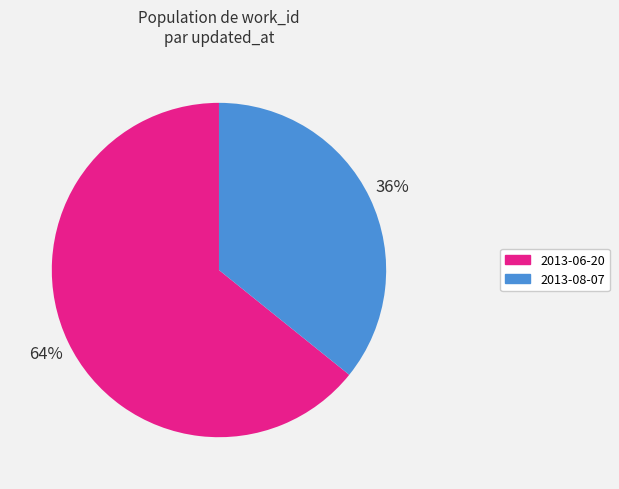

Count the number of slices in the pie.

2